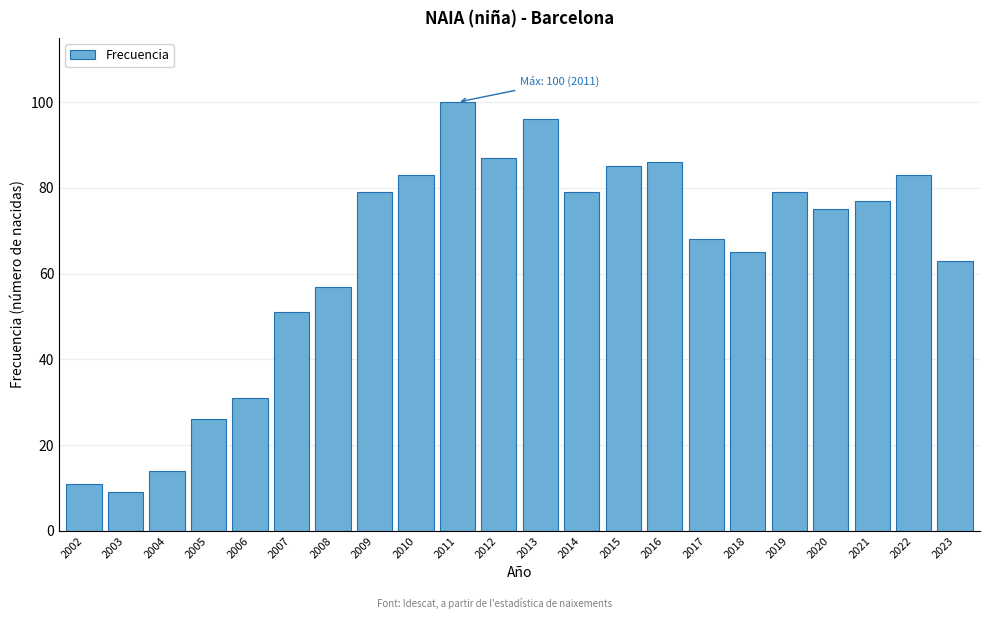

Reading left to right, what are all the values shown in this chart?

11	9	14	26	31	51	57	79	83	100	87	96	79	85	86	68	65	79	75	77	83	63